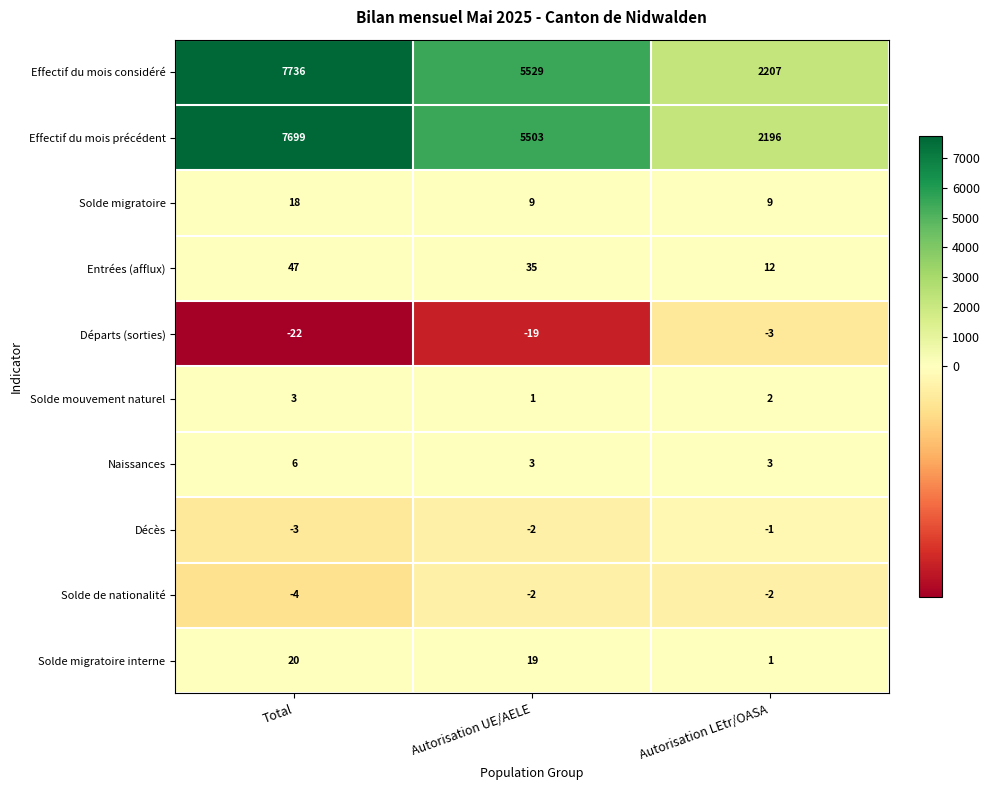

What is the spread (max minus min) of values at Autorisation UE/AELE?

5548